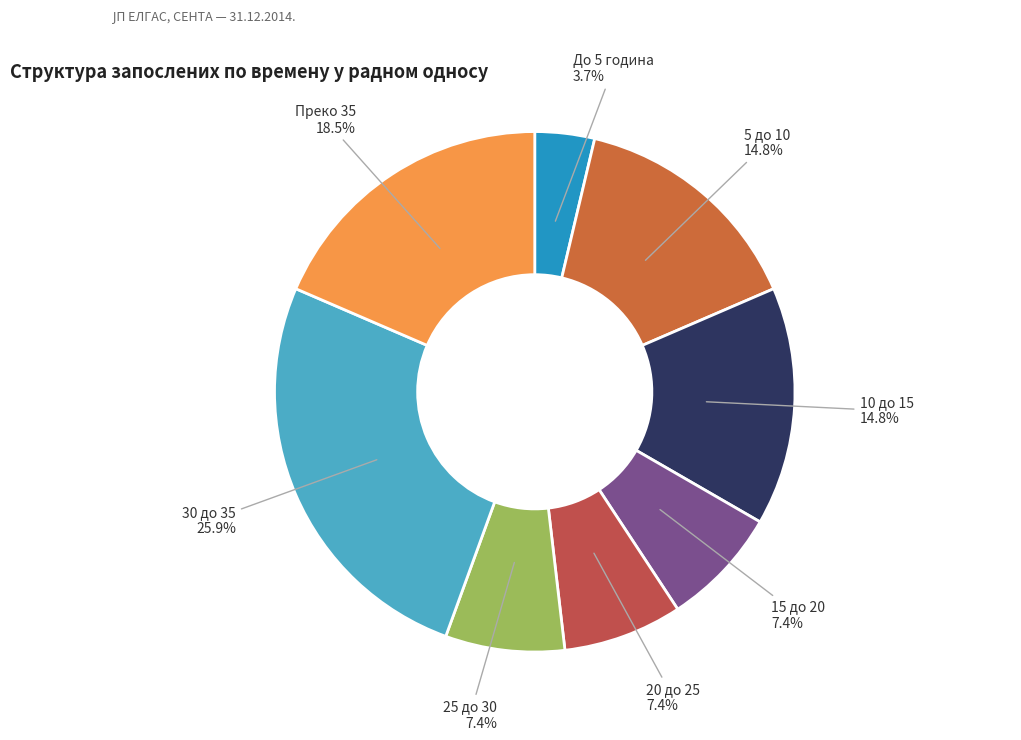

To the nearest percent, what is the difference between the largest and smallest slice percentages?

22%